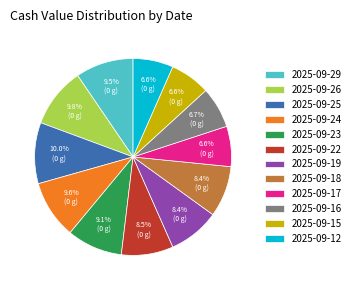

To the nearest percent, what percentage of the pie is 2025-09-25?

10%